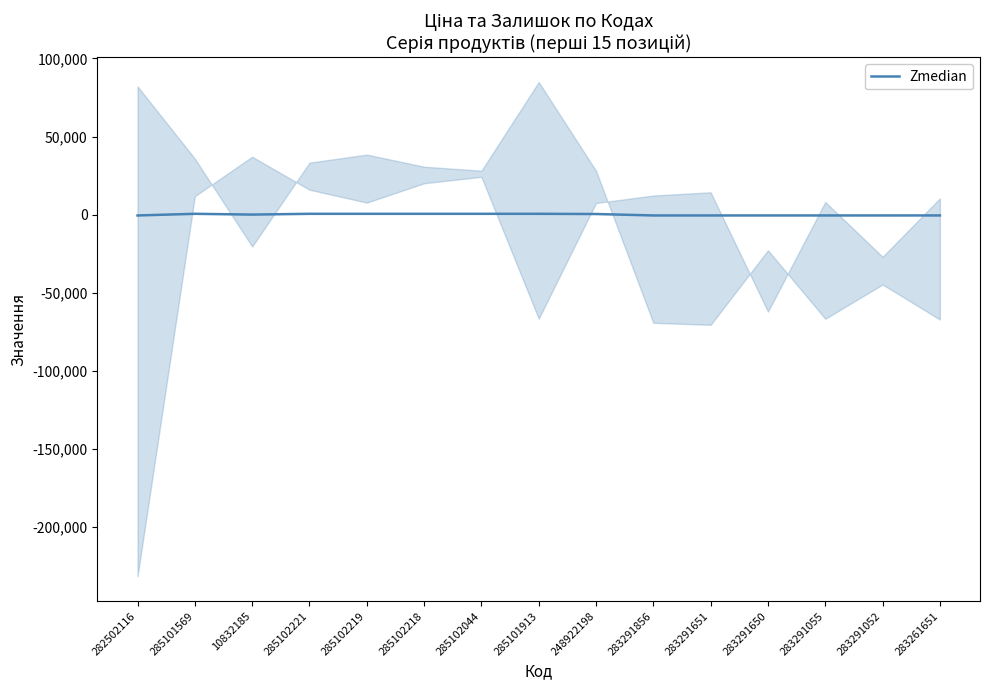

What is the change in value from 248922198 to 283291055?

-921.8